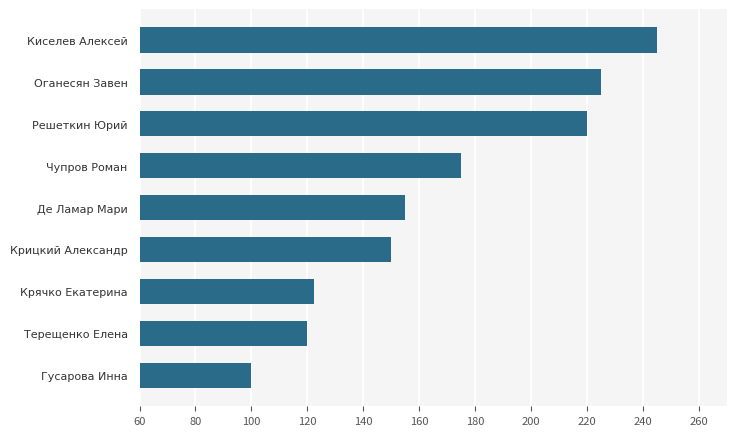

Which label corresponds to the smallest value in the chart?

Гусарова Инна